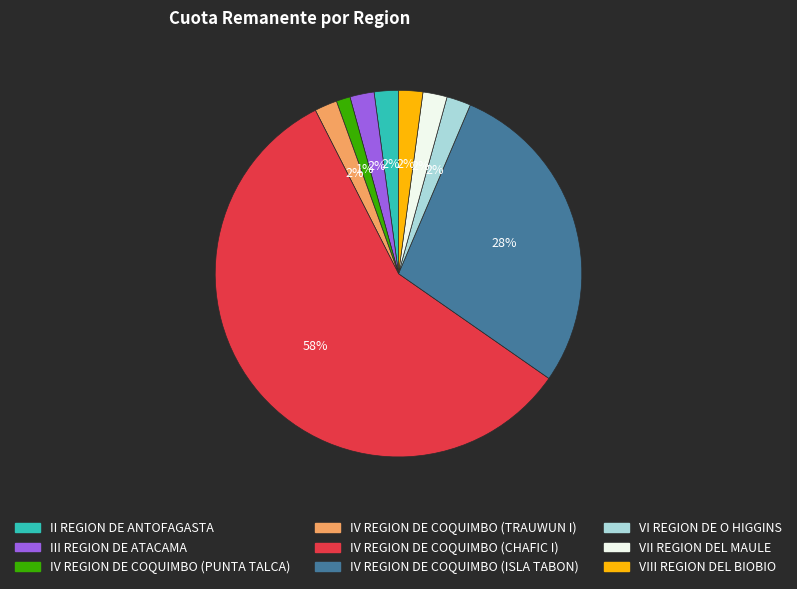

To the nearest percent, what percentage of the pie is VII REGION DEL MAULE?

2%